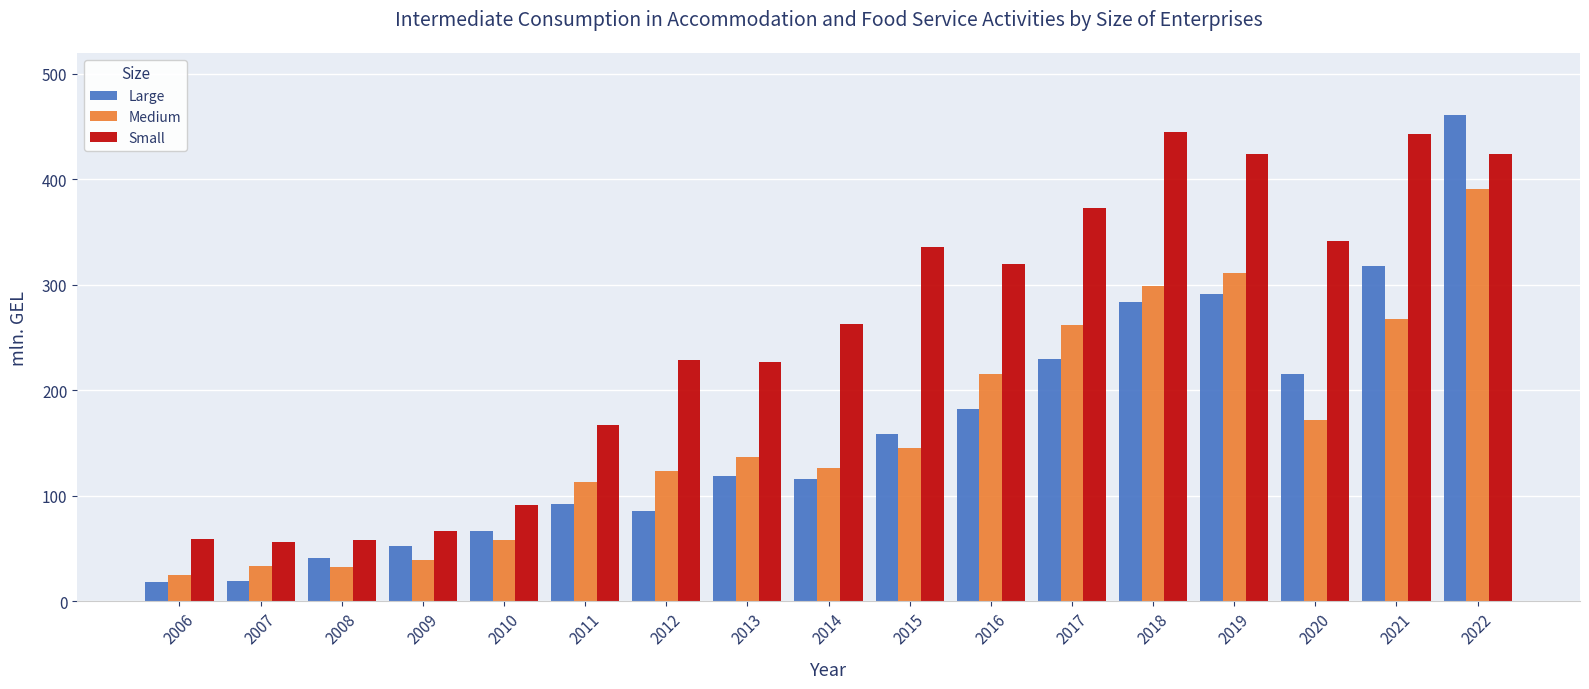

At which category is the sum across all series the highest?

2022